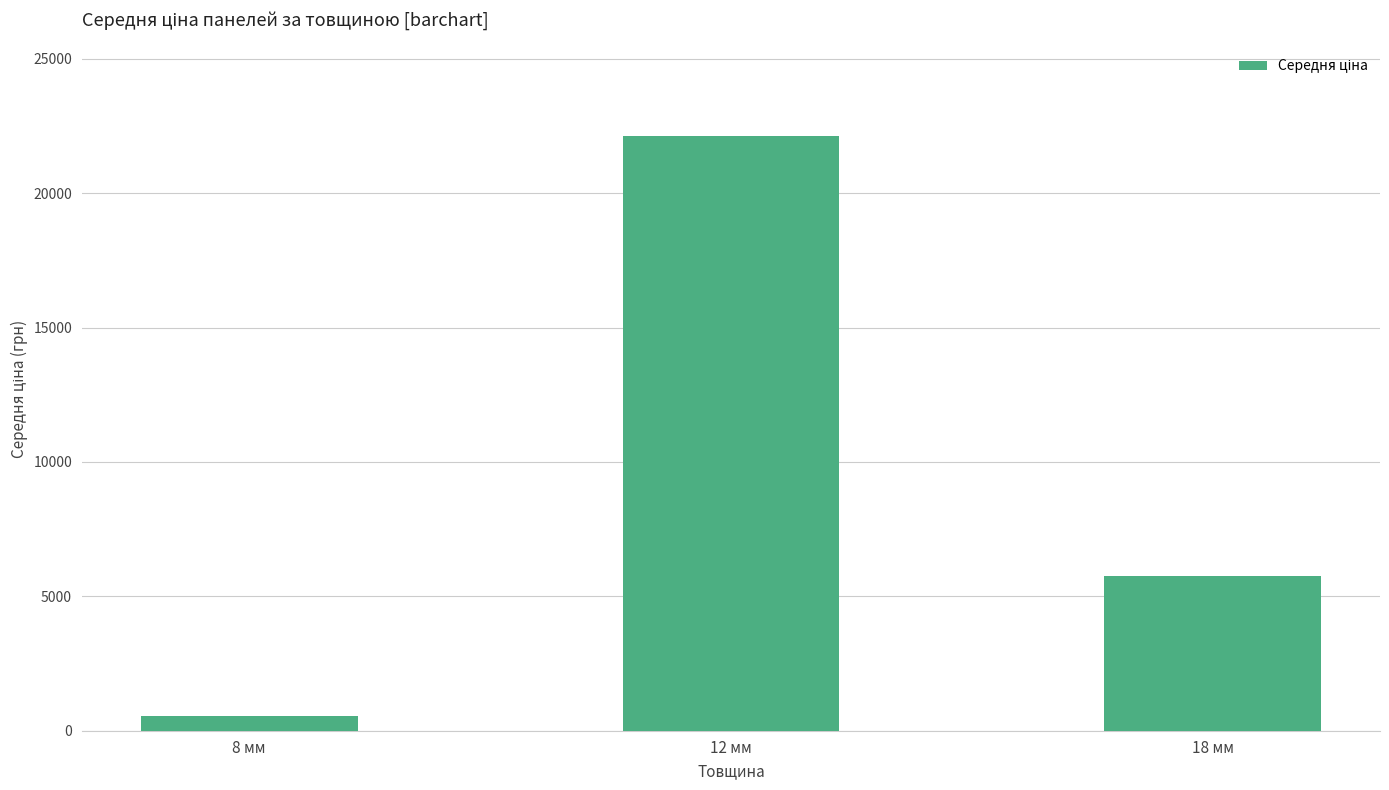

Reading left to right, list all the values displayed in this chart.

545.0	22128.0	5757.6